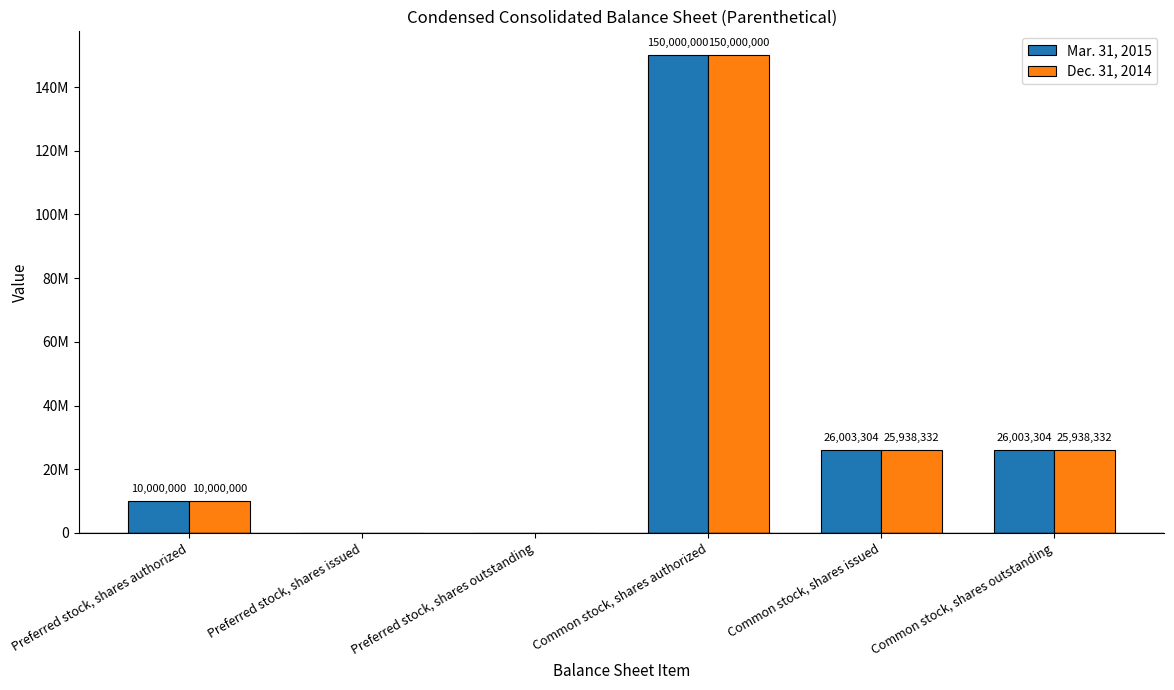

Is the value of Mar. 31, 2015 at Common stock, shares outstanding greater than the value of Dec. 31, 2014 at Preferred stock, shares authorized?

Yes